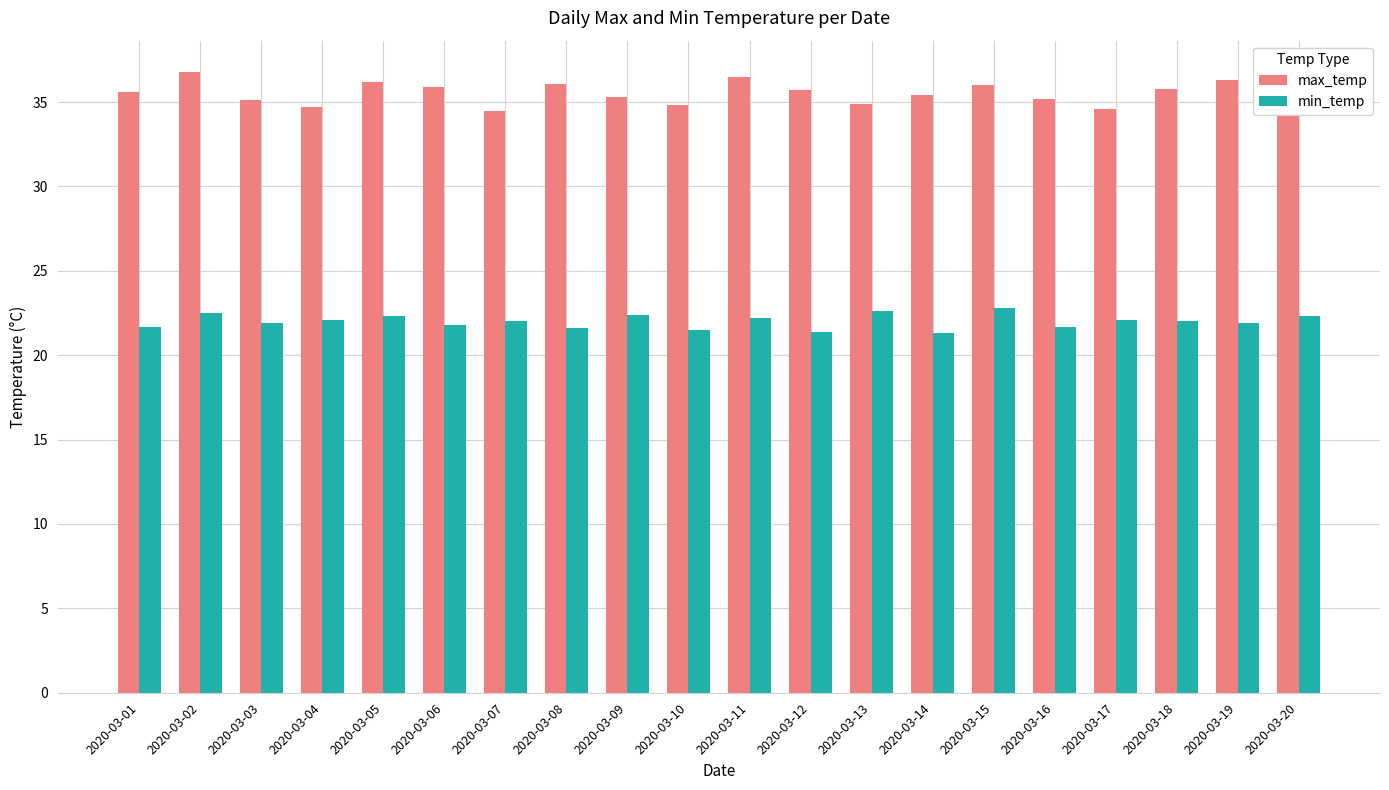

What is the difference between the maximum and minimum values in the max_temp series?

2.3